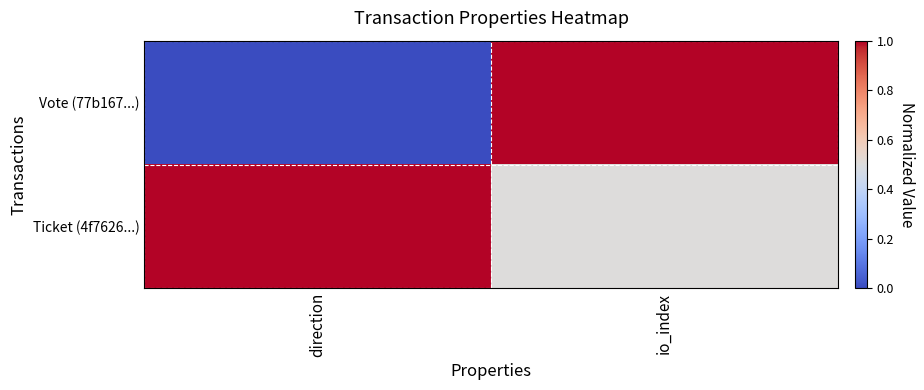

Which series has the largest total across all categories?

Ticket (4f7626...)